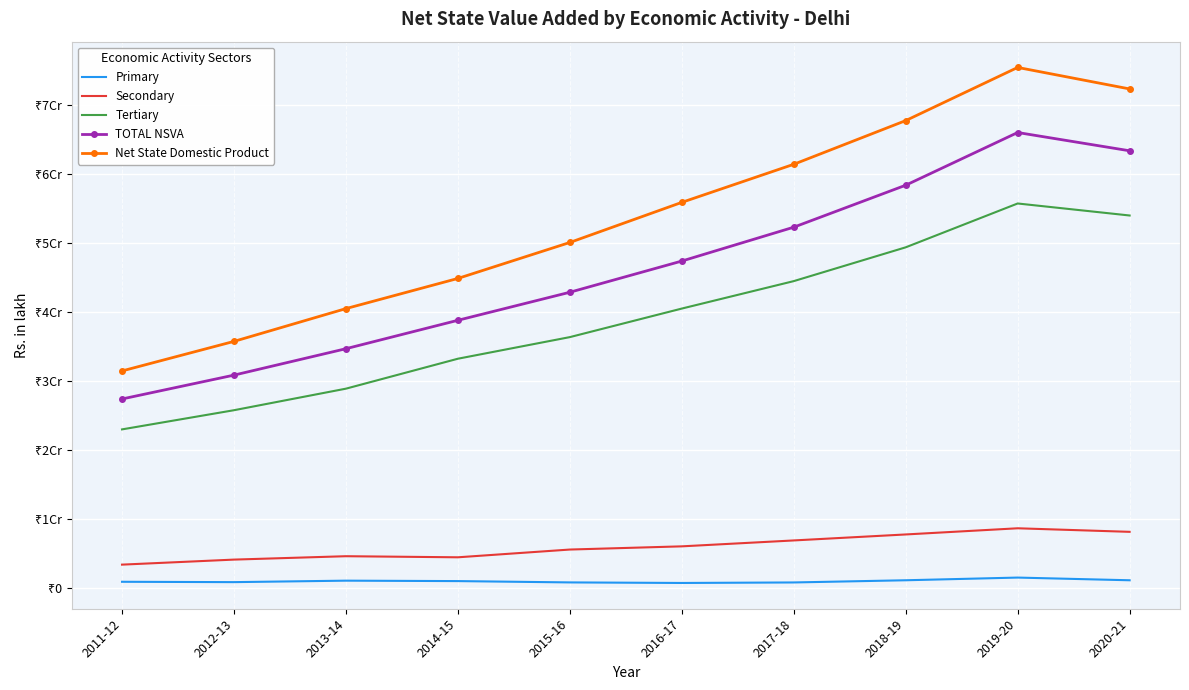

Which label corresponds to the smallest value in the chart?

2016-17